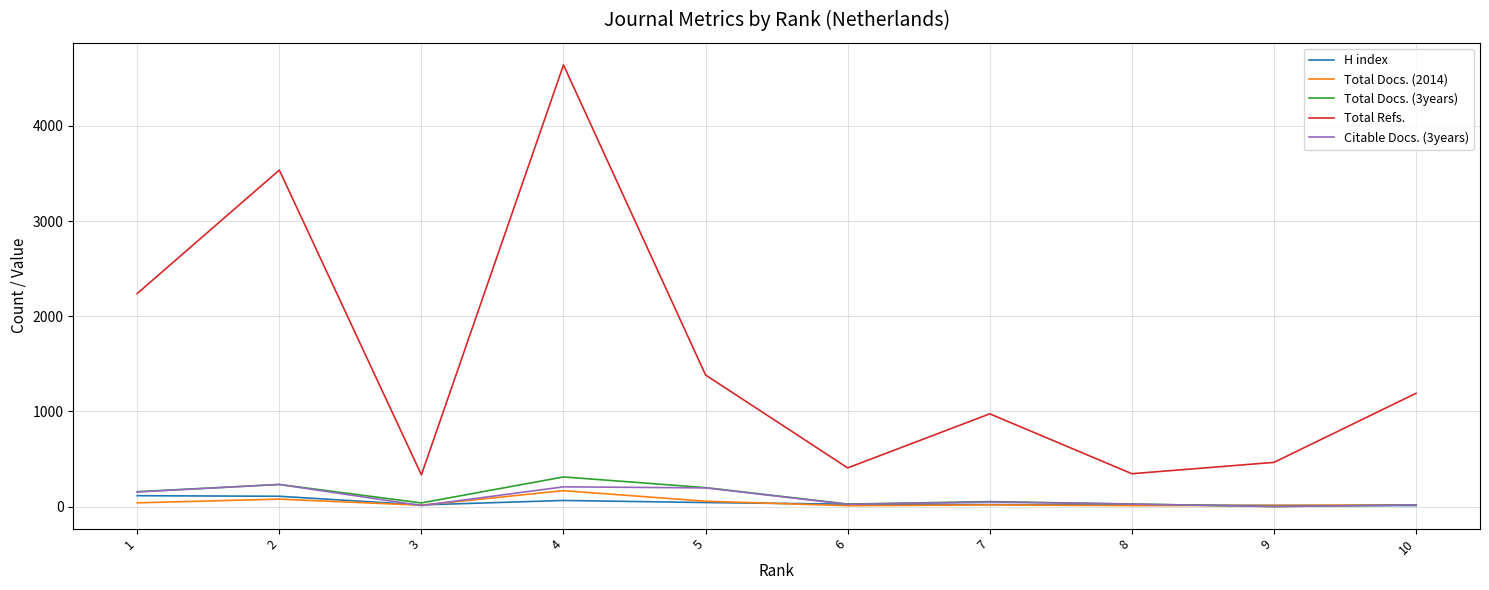

What is the total value across all series at 4?

5389